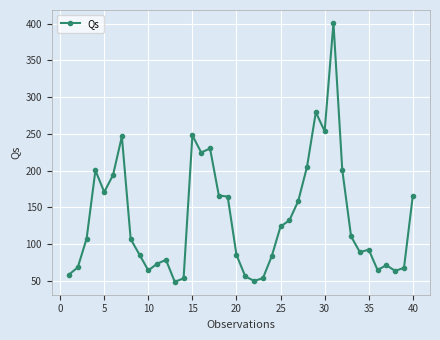

How many lines are shown in the chart?

1